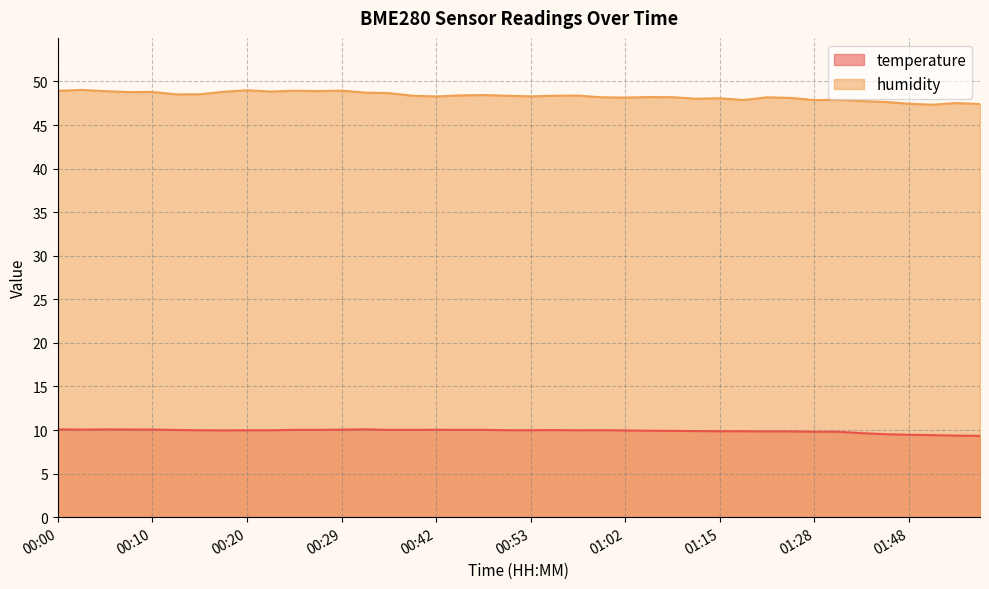

At which label is temperature closest to 9?

01:56